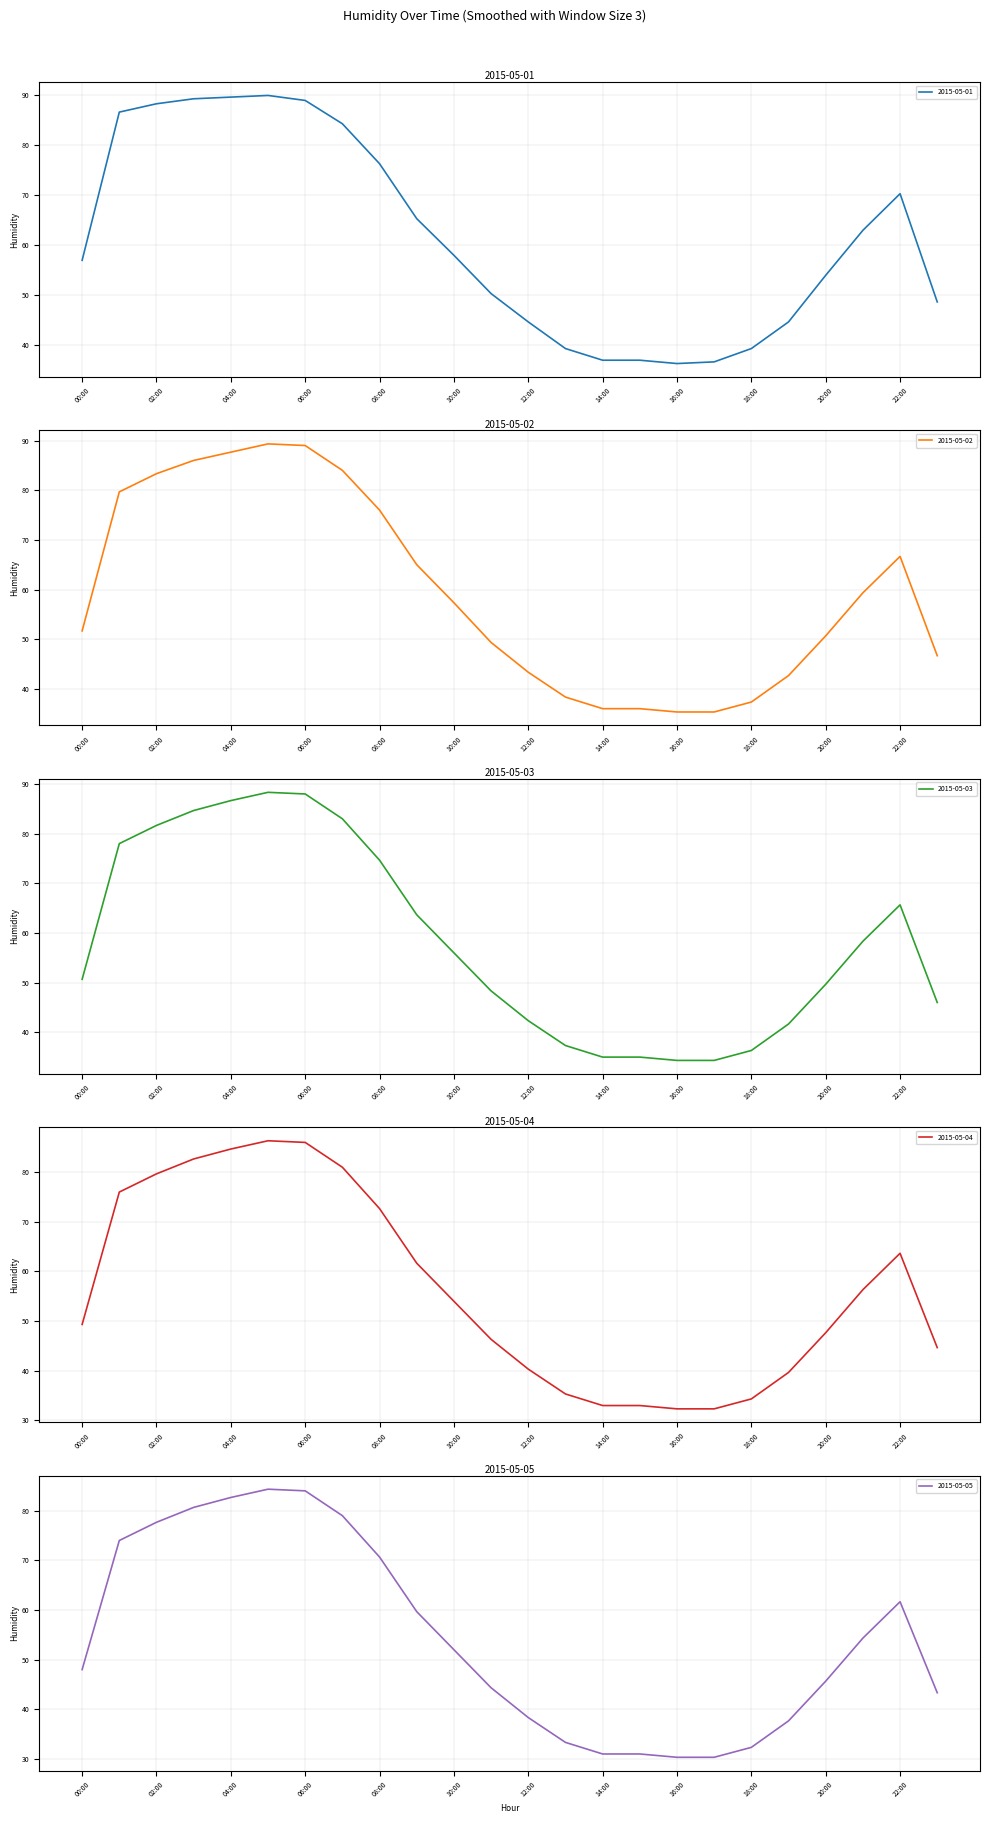

What is the highest value of the 2015-05-01 series?

90.0